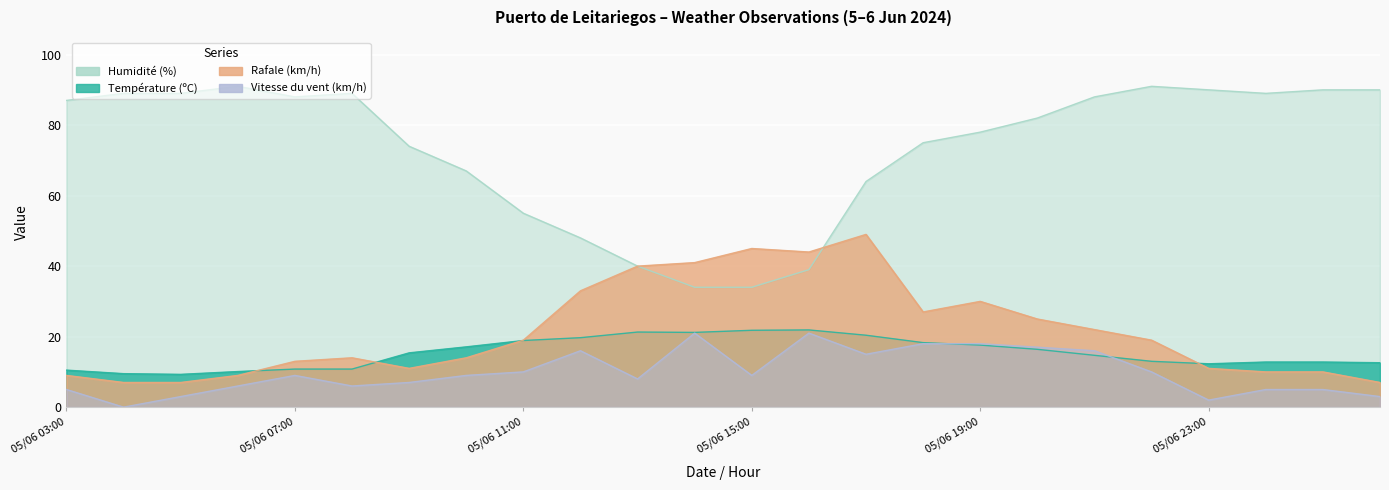

Reading left to right, transcribe all the data shown in this chart.

Température (ºC): 05/06 03:00=10.5	05/06 04:00=9.5	05/06 05:00=9.3	05/06 06:00=10.1	05/06 07:00=10.8	05/06 08:00=10.8	05/06 09:00=15.4	05/06 10:00=17.1	05/06 11:00=18.9	05/06 12:00=19.7	05/06 13:00=21.3	05/06 14:00=21.2	05/06 15:00=21.8	05/06 16:00=21.9	05/06 17:00=20.4	05/06 18:00=18.3	05/06 19:00=17.6	05/06 20:00=16.4	05/06 21:00=14.7	05/06 22:00=13.0	05/06 23:00=12.3	06/06 00:00=12.8	06/06 01:00=12.8	06/06 02:00=12.6
Humidité (%): 05/06 03:00=87.0	05/06 04:00=89.0	05/06 05:00=89.0	05/06 06:00=91.0	05/06 07:00=88.0	05/06 08:00=89.0	05/06 09:00=74.0	05/06 10:00=67.0	05/06 11:00=55.0	05/06 12:00=48.0	05/06 13:00=40.0	05/06 14:00=34.0	05/06 15:00=34.0	05/06 16:00=39.0	05/06 17:00=64.0	05/06 18:00=75.0	05/06 19:00=78.0	05/06 20:00=82.0	05/06 21:00=88.0	05/06 22:00=91.0	05/06 23:00=90.0	06/06 00:00=89.0	06/06 01:00=90.0	06/06 02:00=90.0
Rafale (km/h): 05/06 03:00=9.0	05/06 04:00=7.0	05/06 05:00=7.0	05/06 06:00=9.0	05/06 07:00=13.0	05/06 08:00=14.0	05/06 09:00=11.0	05/06 10:00=14.0	05/06 11:00=19.0	05/06 12:00=33.0	05/06 13:00=40.0	05/06 14:00=41.0	05/06 15:00=45.0	05/06 16:00=44.0	05/06 17:00=49.0	05/06 18:00=27.0	05/06 19:00=30.0	05/06 20:00=25.0	05/06 21:00=22.0	05/06 22:00=19.0	05/06 23:00=11.0	06/06 00:00=10.0	06/06 01:00=10.0	06/06 02:00=7.0
Vitesse du vent (km/h): 05/06 03:00=5.0	05/06 04:00=0.0	05/06 05:00=3.0	05/06 06:00=6.0	05/06 07:00=9.0	05/06 08:00=6.0	05/06 09:00=7.0	05/06 10:00=9.0	05/06 11:00=10.0	05/06 12:00=16.0	05/06 13:00=8.0	05/06 14:00=21.0	05/06 15:00=9.0	05/06 16:00=21.0	05/06 17:00=15.0	05/06 18:00=18.0	05/06 19:00=18.0	05/06 20:00=17.0	05/06 21:00=16.0	05/06 22:00=10.0	05/06 23:00=2.0	06/06 00:00=5.0	06/06 01:00=5.0	06/06 02:00=3.0